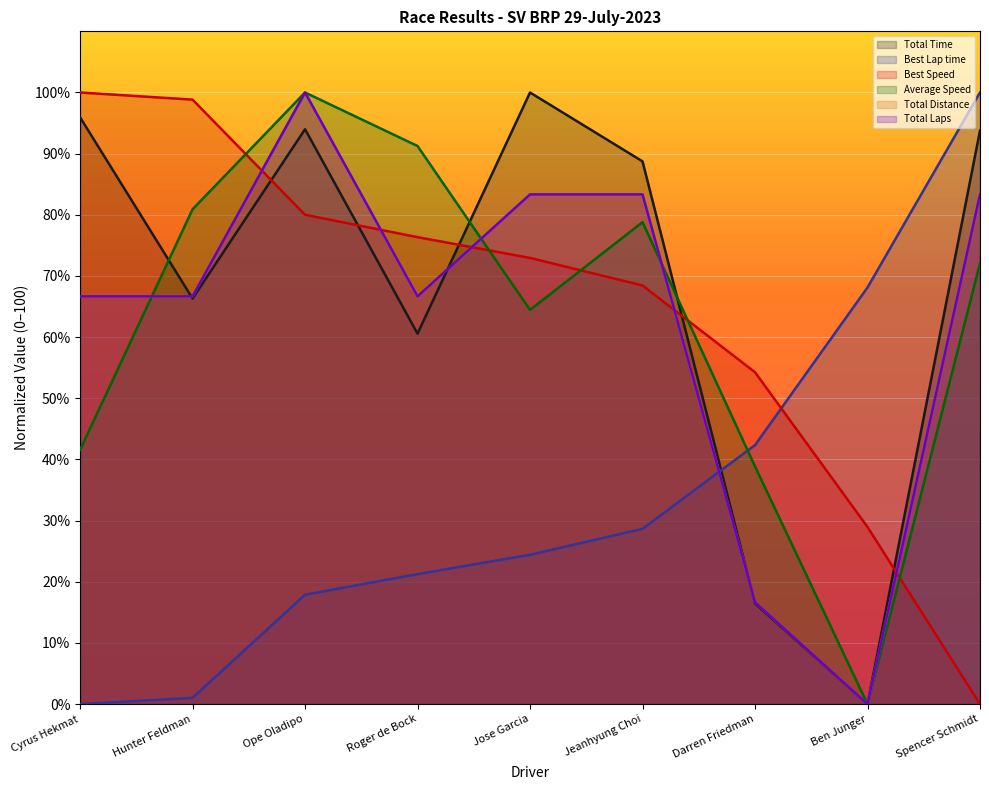

At which label is Average Speed closest to 50?

Cyrus Hekmat